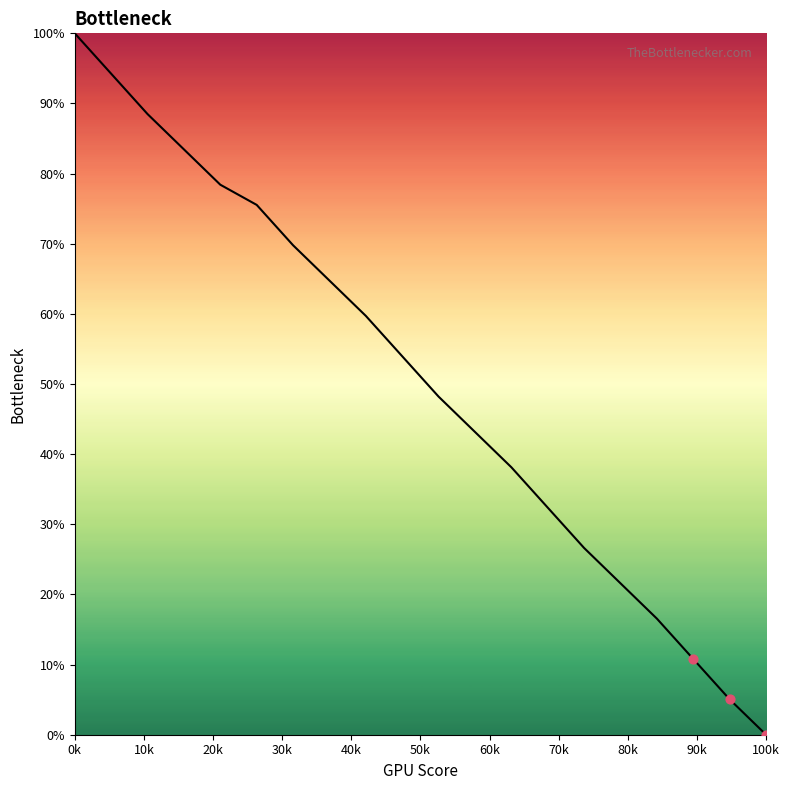

What is the difference between the maximum and minimum values?

100.0